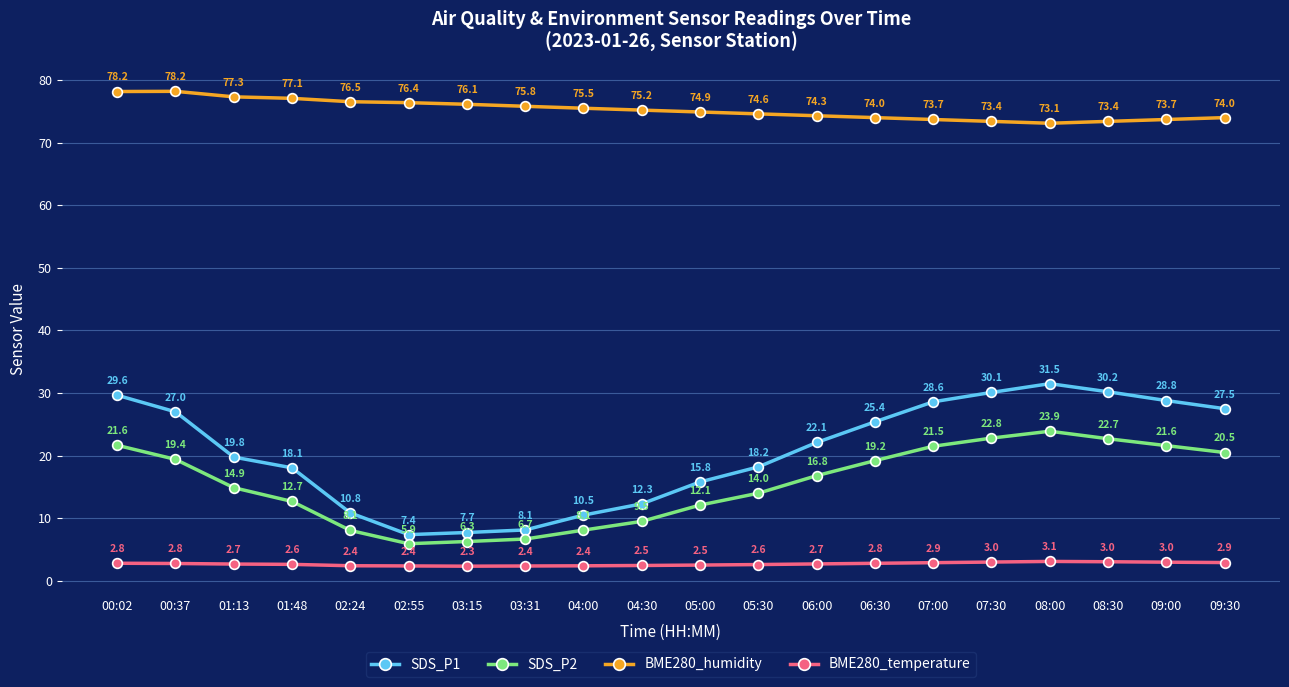

True or false: SDS_P1 and SDS_P2 intersect in this chart.

False